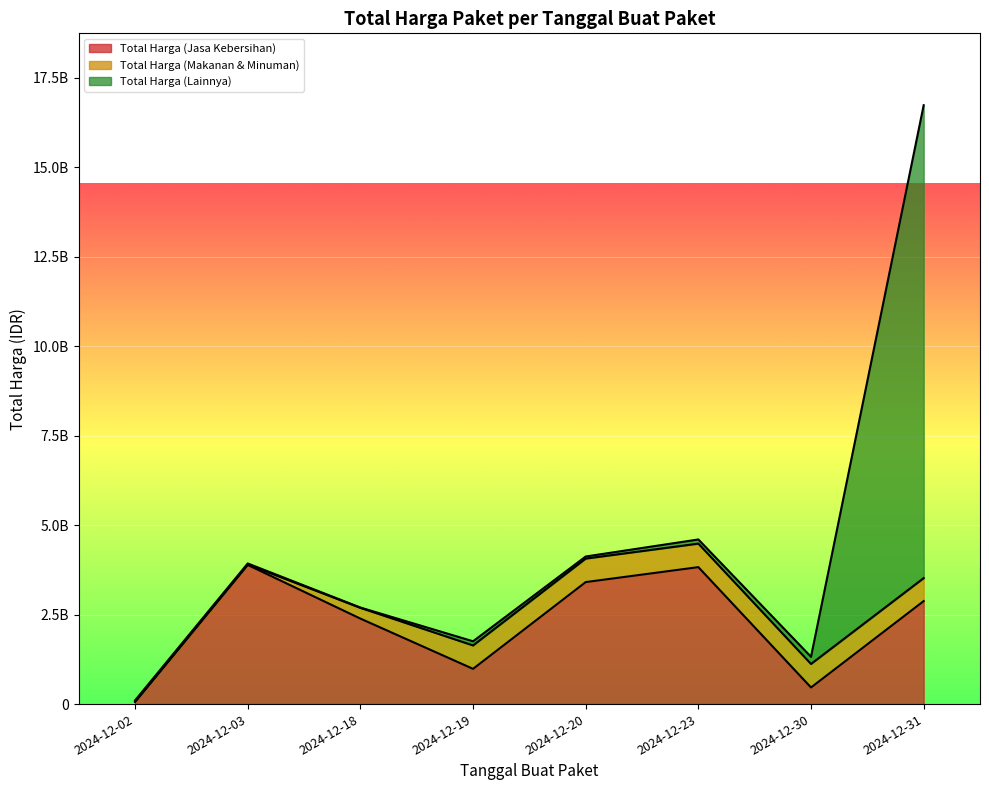

How many interior local valleys does the Total Harga (Lainnya) series have?

2